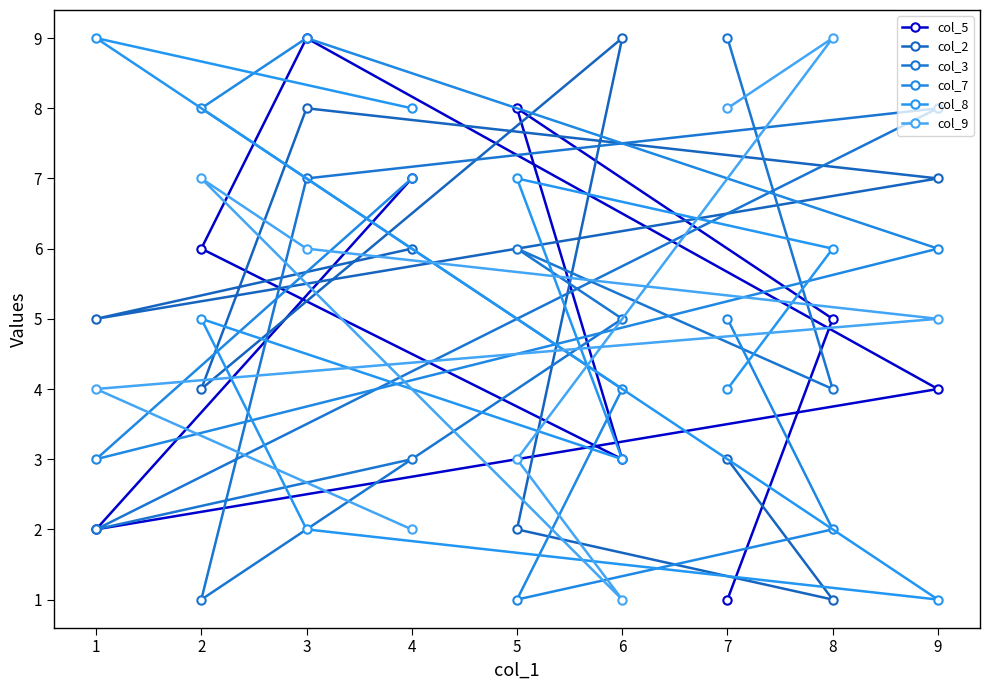

True or false: col_5 has more than 0 interior local peaks.

True